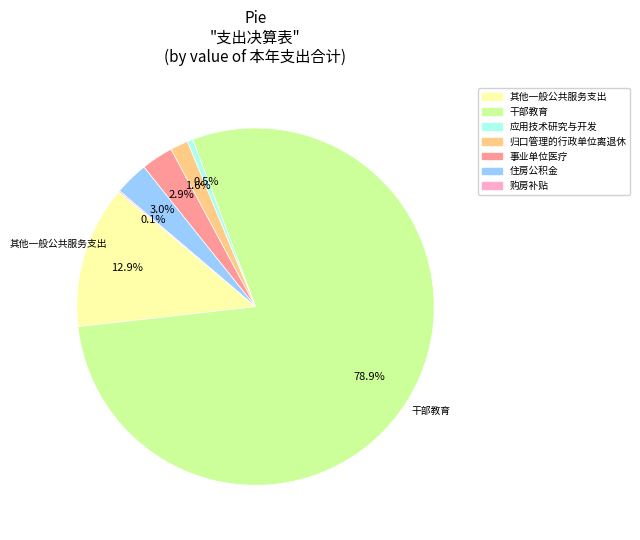

Is it true that 其他一般公共服务支出 is 1% of the pie?

False